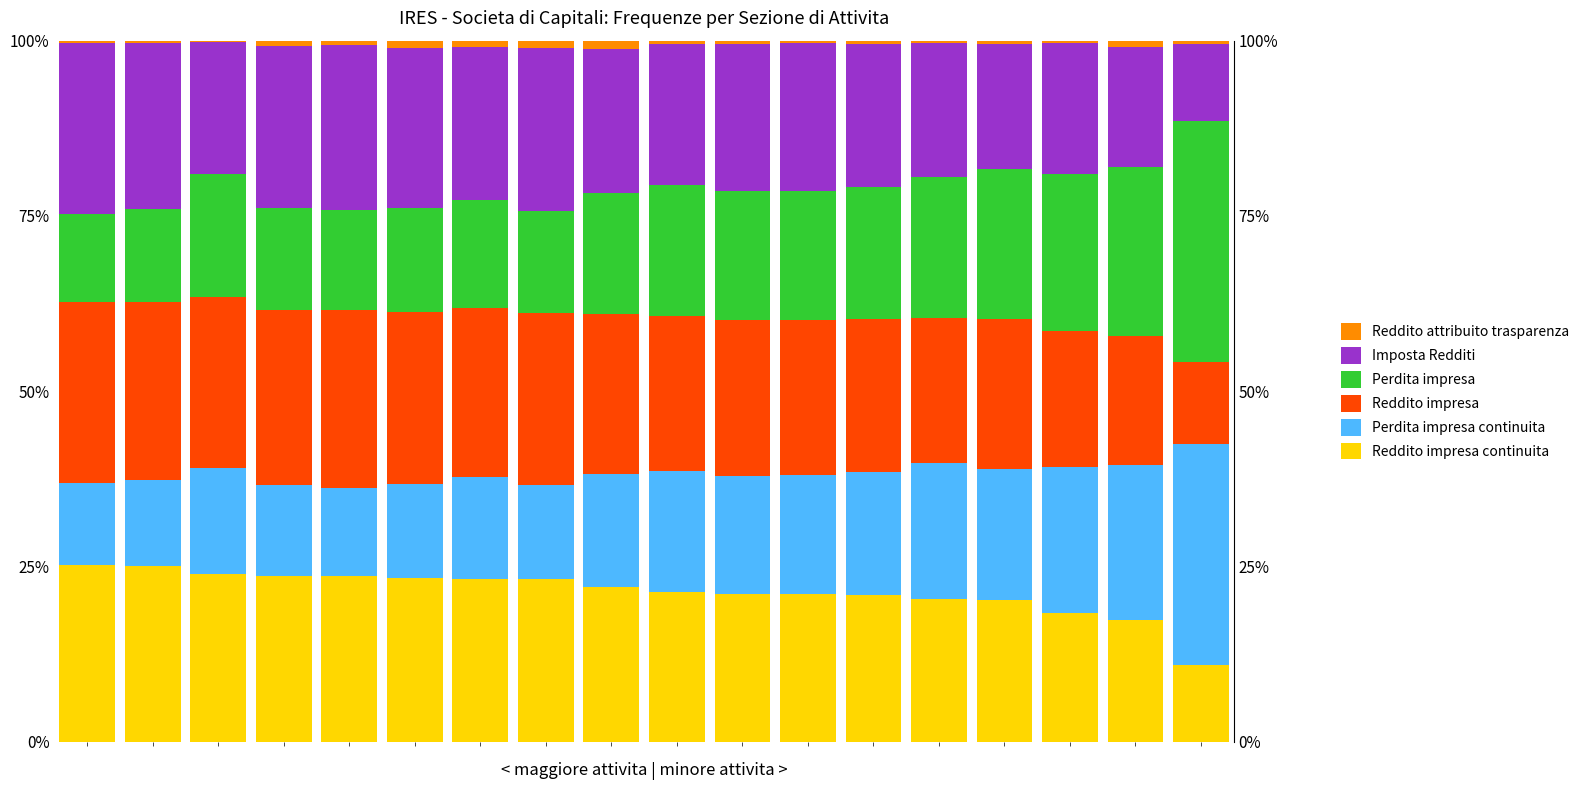

True or false: Perdita impresa (Freq) has a value of 14.3 at 4.

True